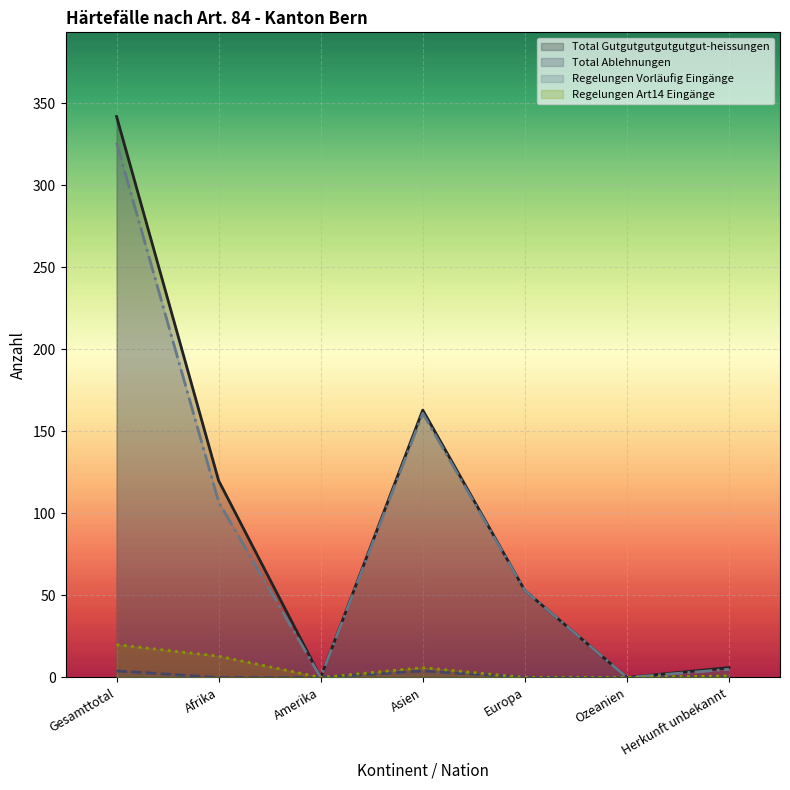

True or false: Total Ablehnungen and Regelungen Art14 Eingänge intersect in this chart.

False